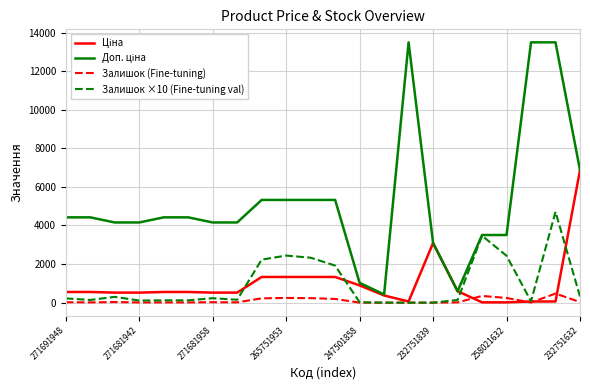

Does the chart have visible grid lines?

Yes